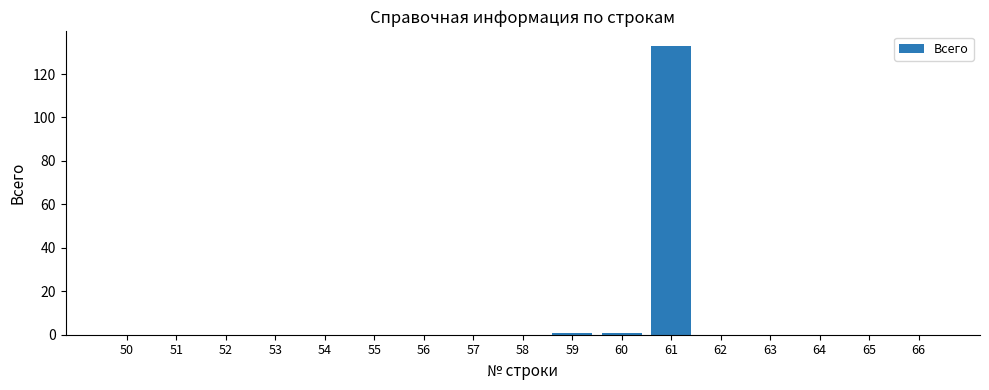

Does the chart contain stacked bars?

No